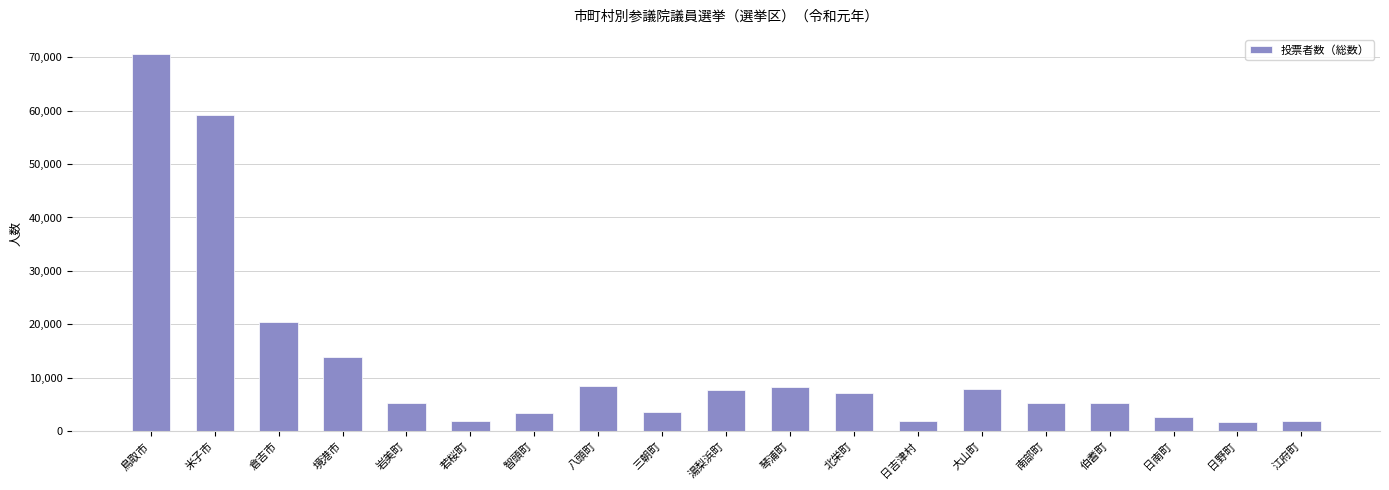

What is the ratio of the value at 南部町 to the value at 日南町?

1.9